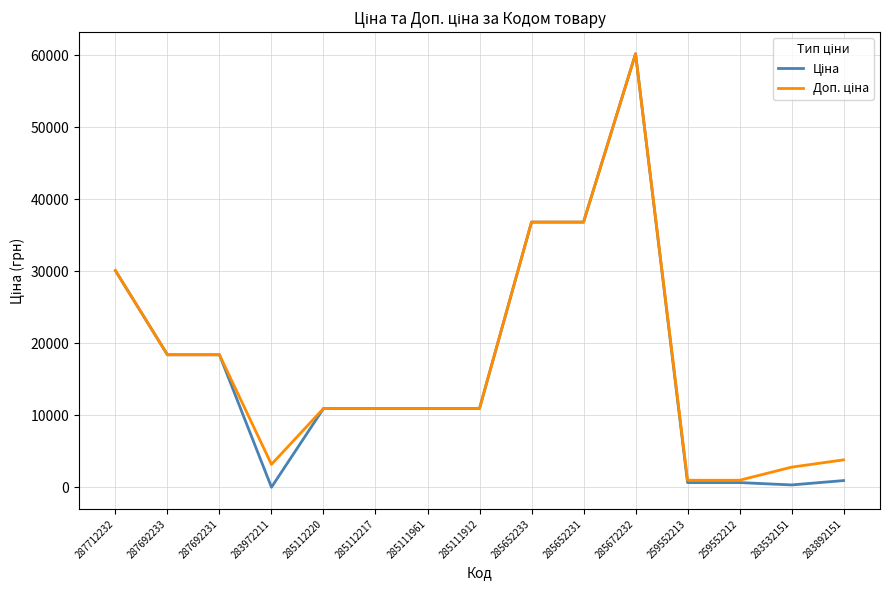

What is the total value across all series at 259552213?

1684.0